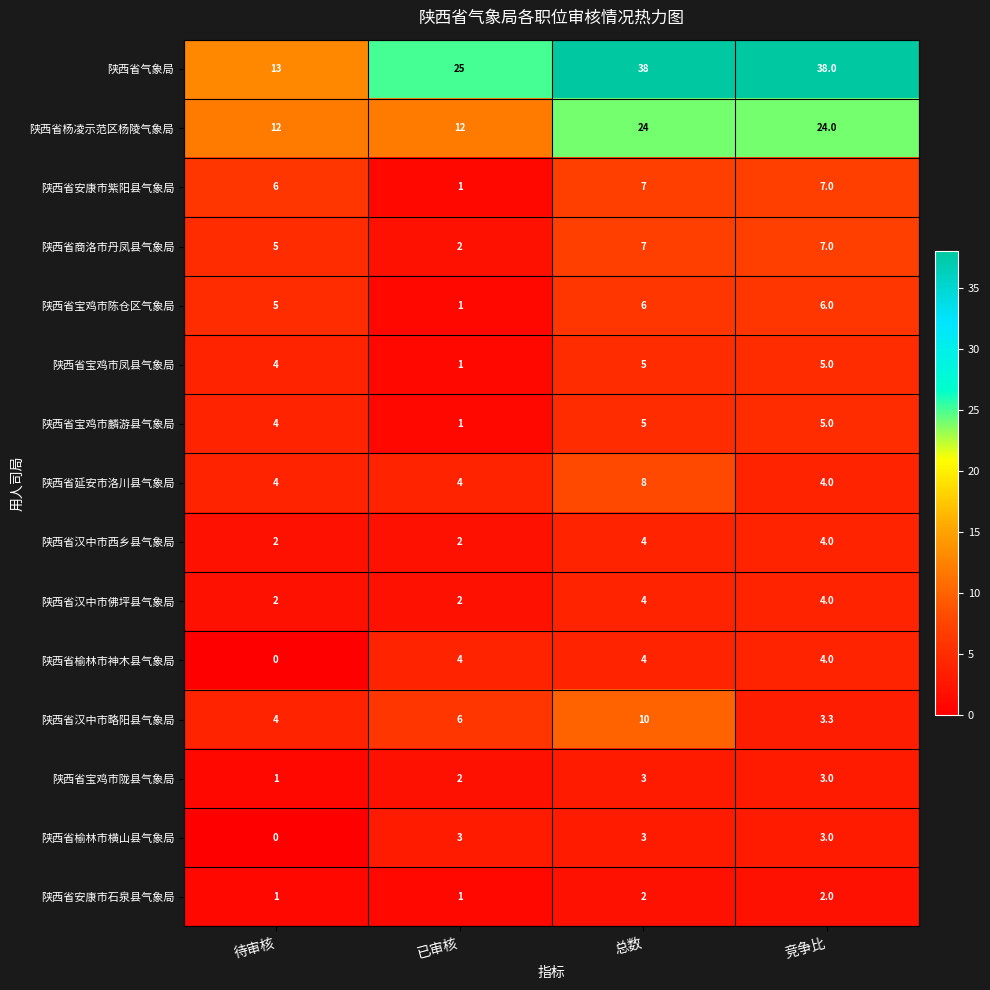

The value of 陕西省商洛市丹凤县气象局 at 总数 is 7.0. True or false?

True